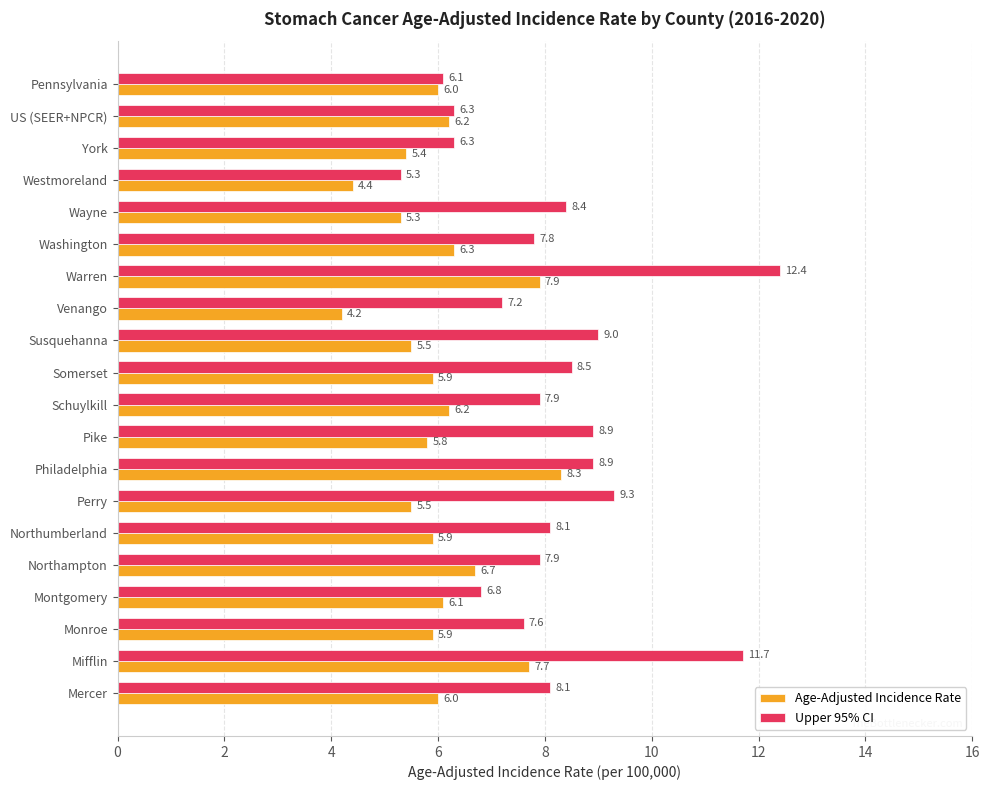

Read the Upper 95% CI value at Warren.

12.4